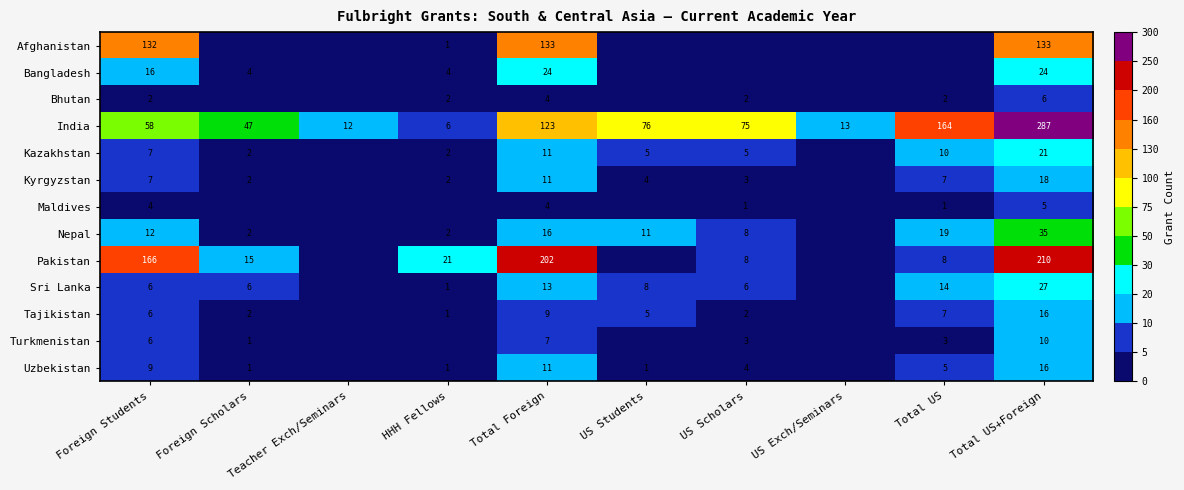

Is the value of Maldives at Foreign Students greater than the value of Nepal at Total US+Foreign?

No